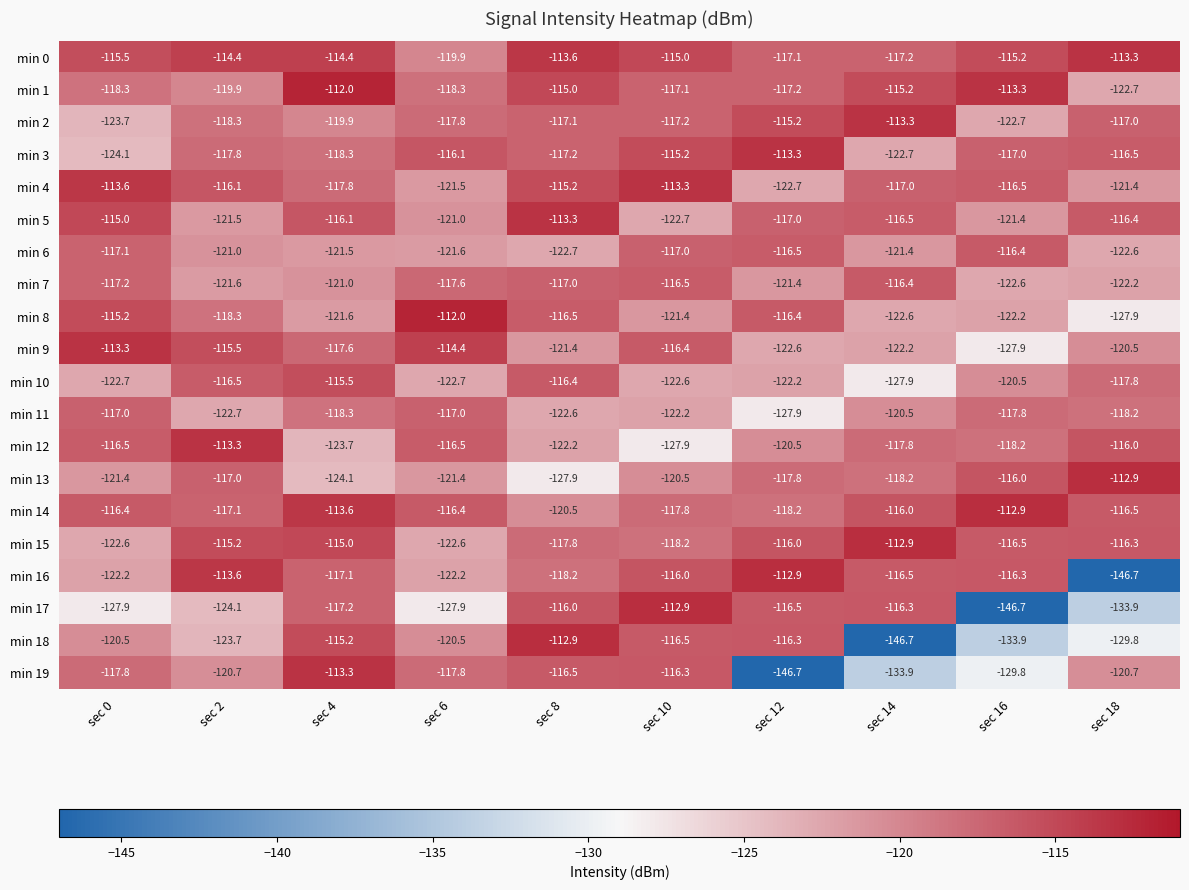

True or false: min 12 has a value of -113.3 at sec 2.

True